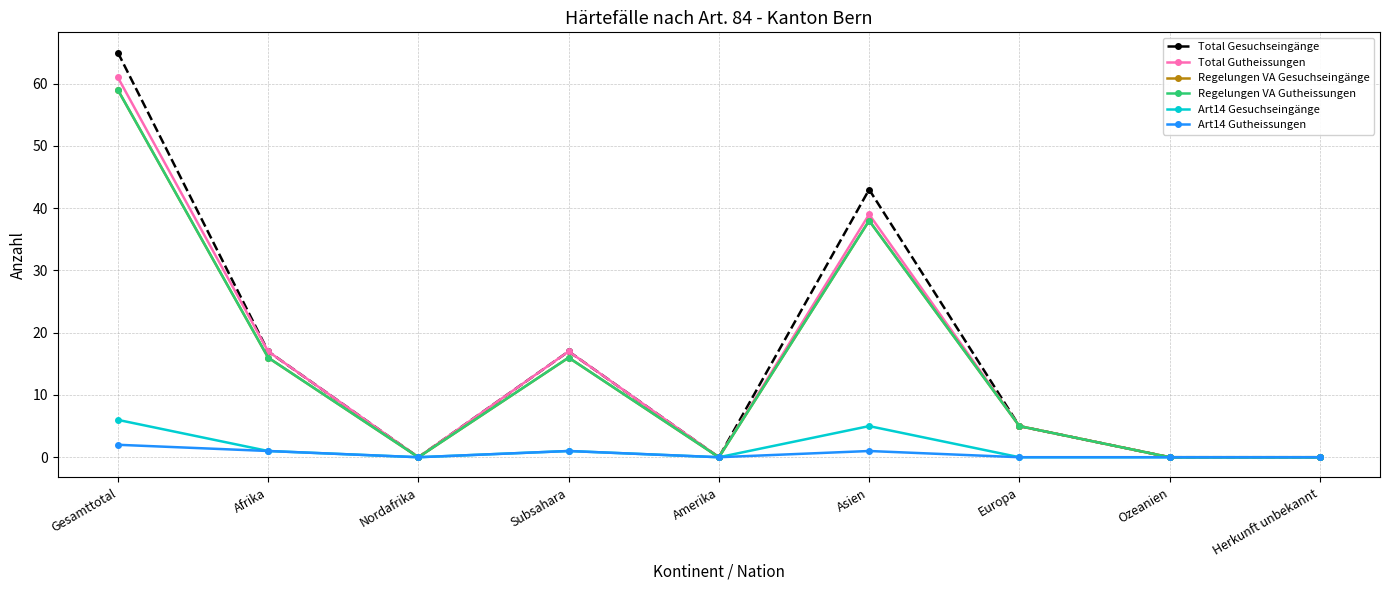

Does the chart have visible grid lines?

Yes